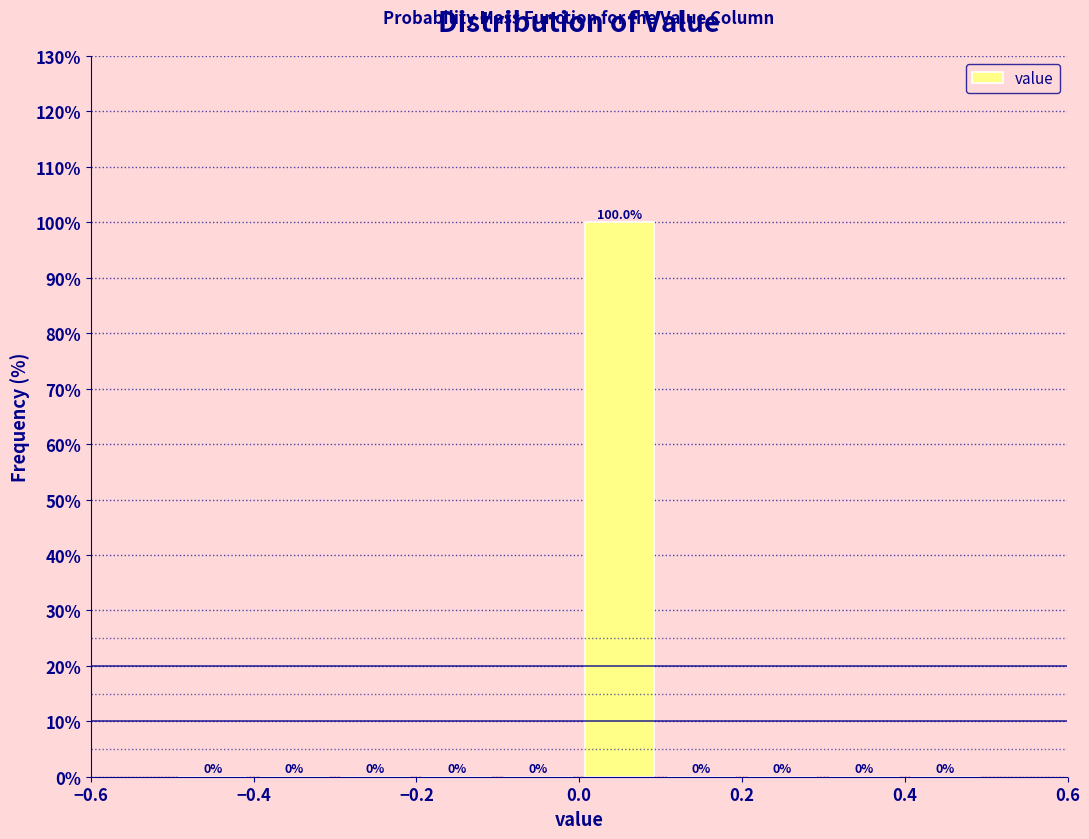

Reading left to right, transcribe this chart: for each bar, give the range it covers on the x-axis and its height.

-0.5 to -0.4: 0.0
-0.4 to -0.3: 0.0
-0.3 to -0.2: 0.0
-0.2 to -0.1: 0.0
-0.1 to 0.0: 0.0
0.0 to 0.1: 100.0
0.1 to 0.2: 0.0
0.2 to 0.3: 0.0
0.3 to 0.4: 0.0
0.4 to 0.5: 0.0